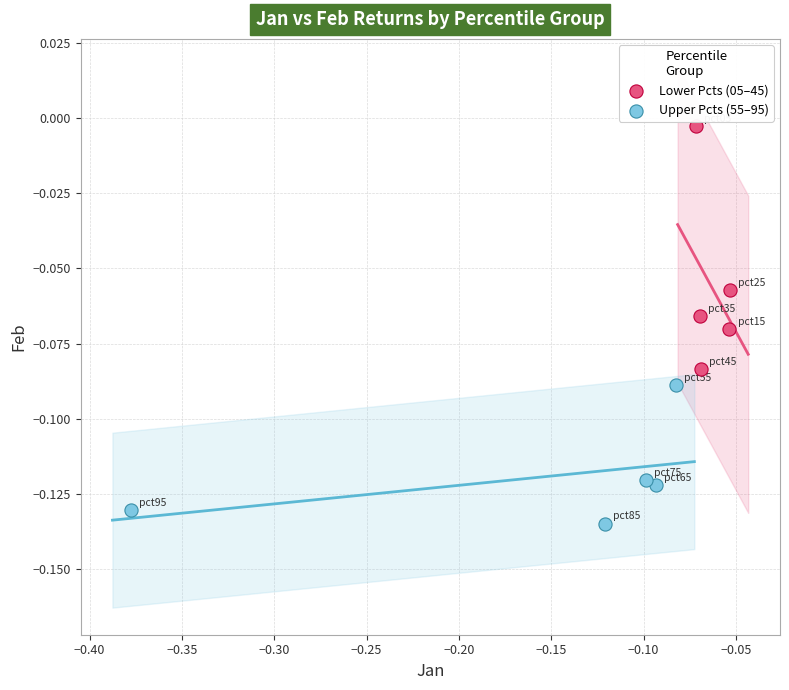

Which series reaches the minimum Y coordinate?

Upper Pcts (55–95)